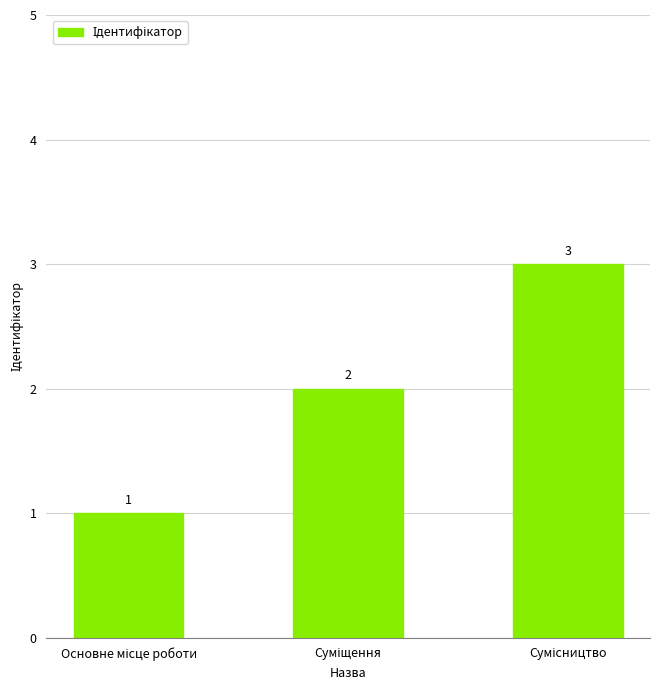

What is the maximum value shown in the chart?

3